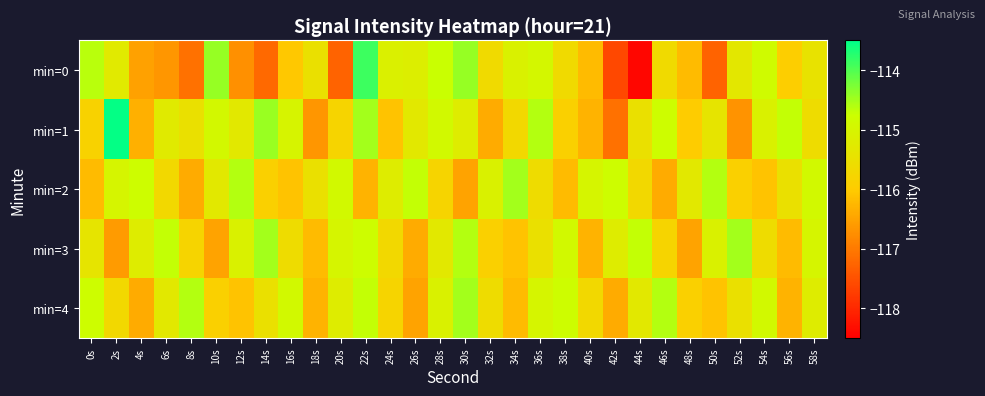

Which series has the largest range (max minus min)?

min=0